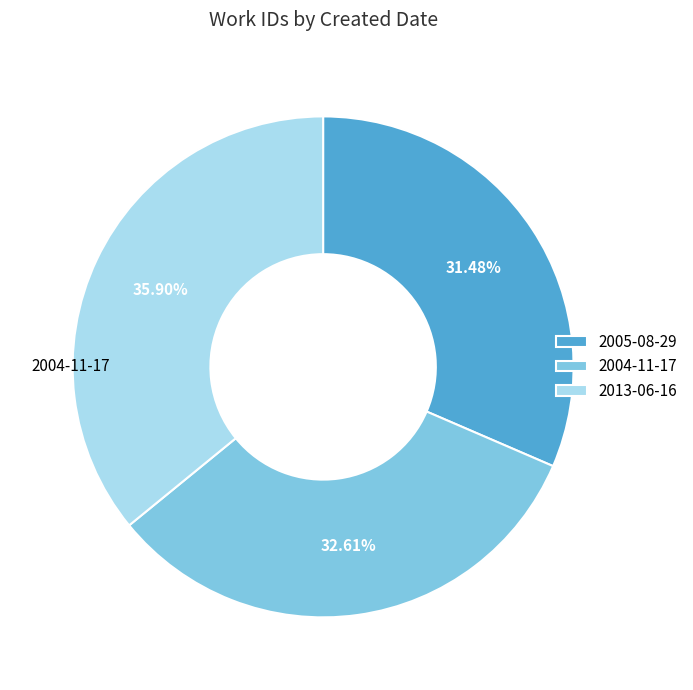

Which slice is the largest?

2013-06-16